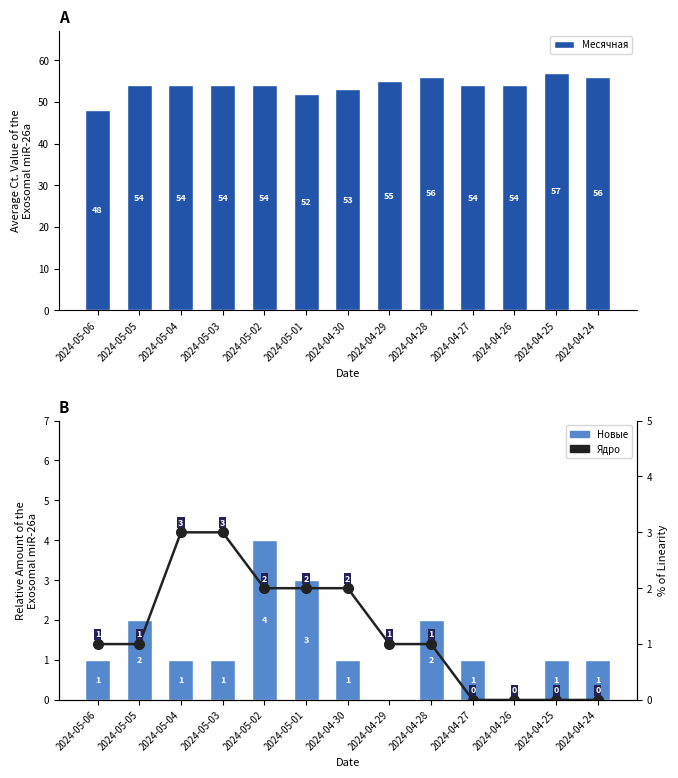

What is the sum of all Месячная values?

701